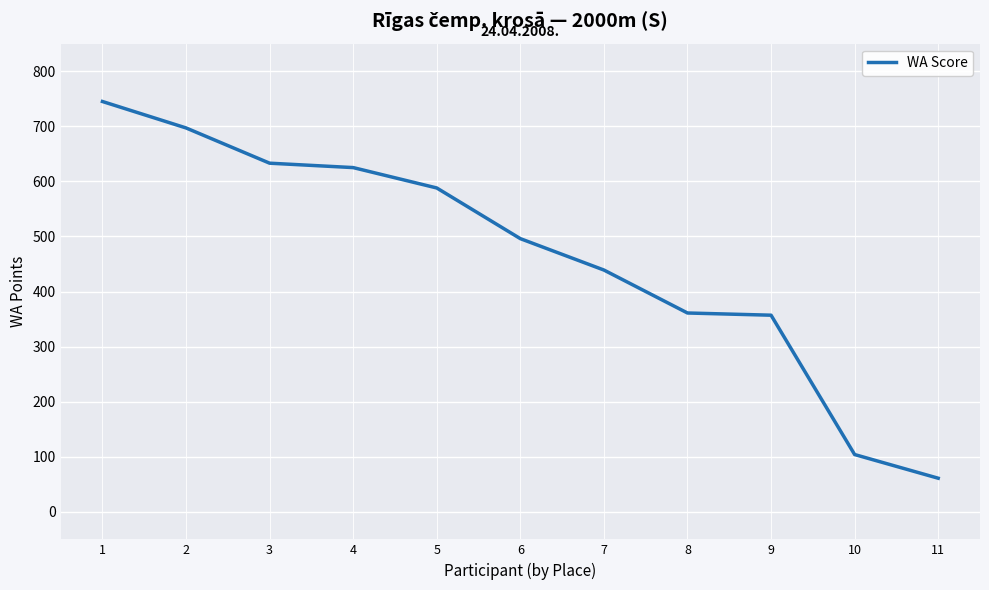

What is the difference between the maximum and minimum values?

684